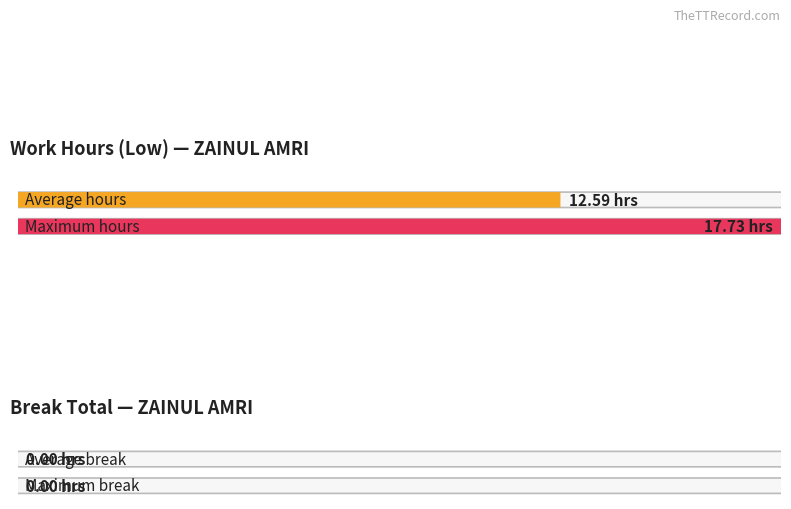

What is the greatest value displayed?

17.7